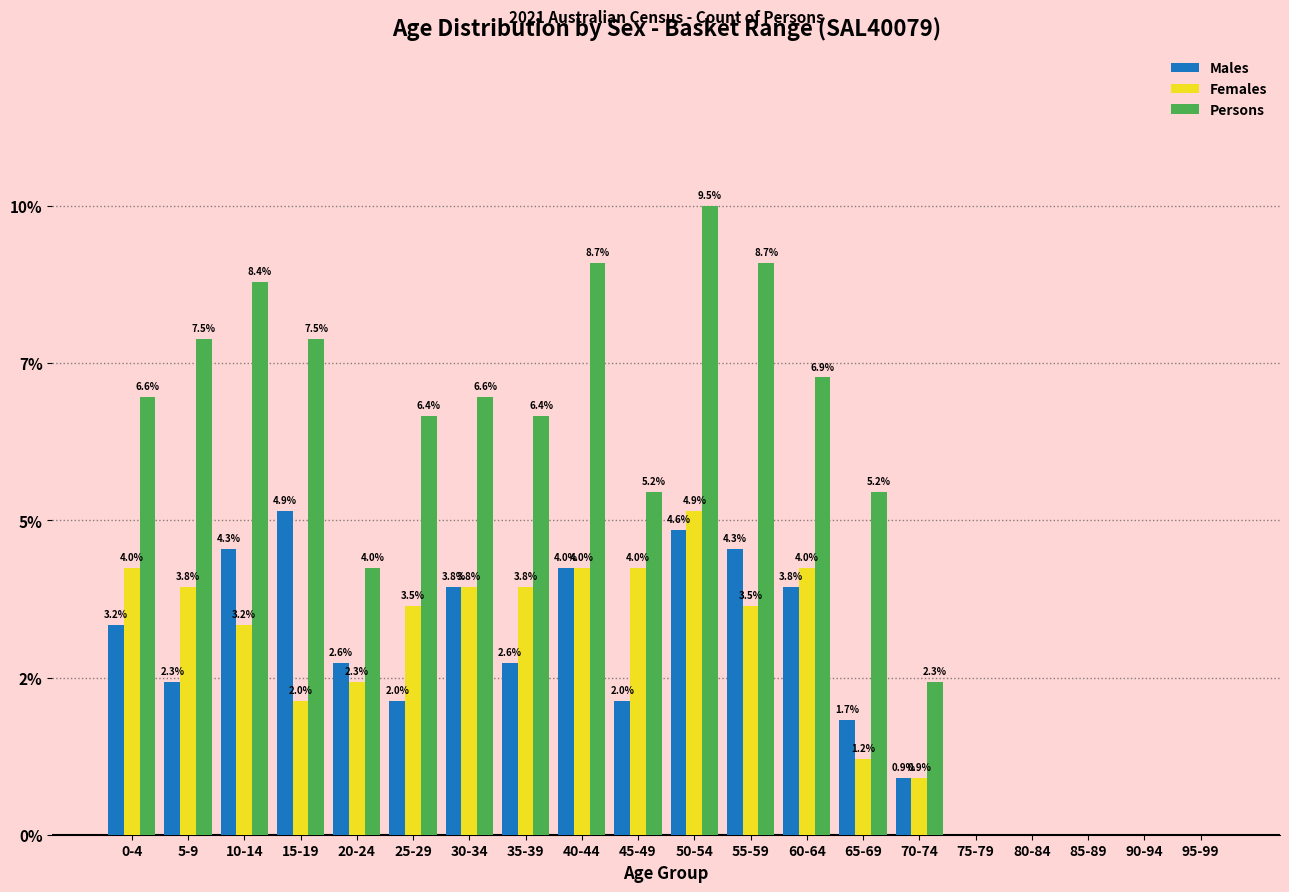

Are the bars horizontal?

No